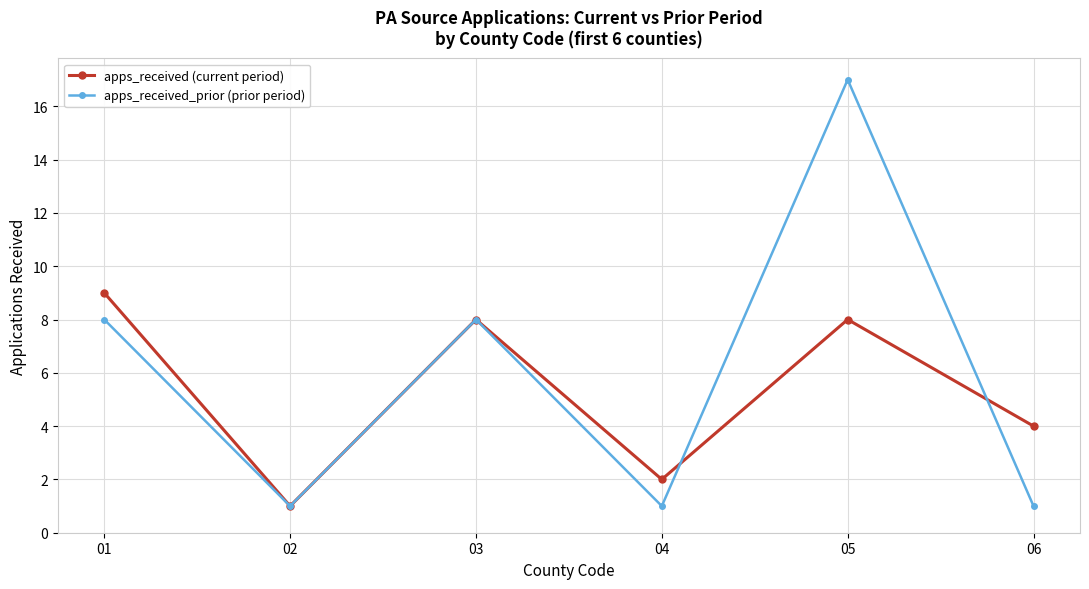

What is the greatest value displayed?

17